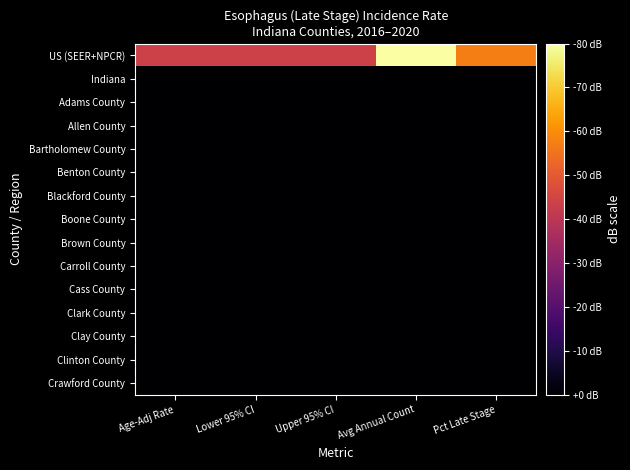

At which category does the chart reach its peak across all series?

Avg Annual Count